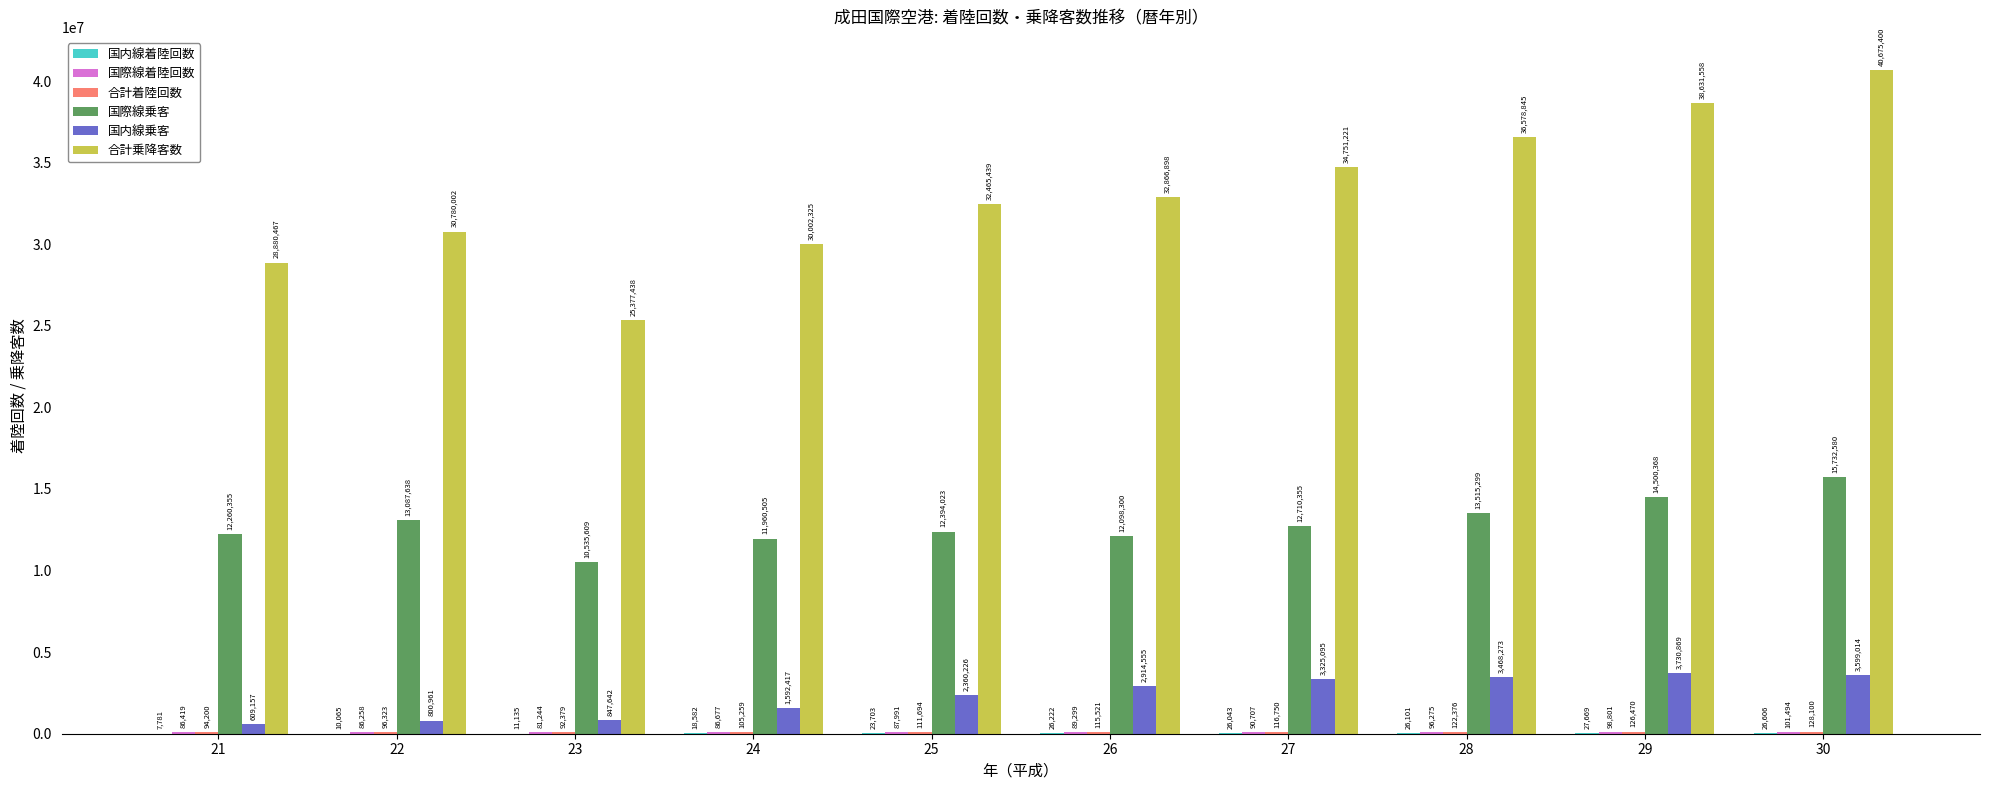

What is the total value across all series at 25?

47443076